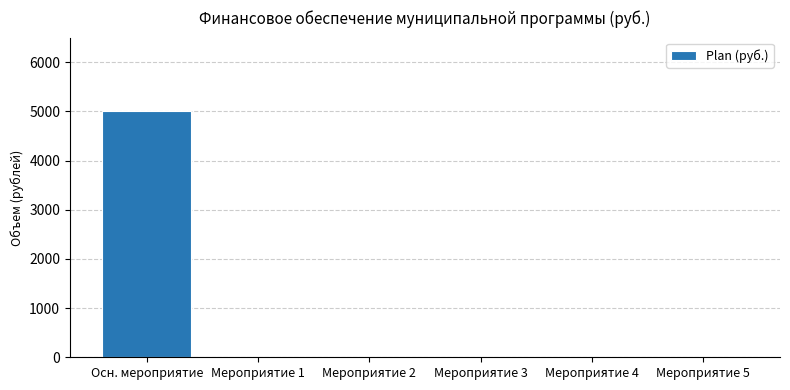

What is the greatest value displayed?

5000